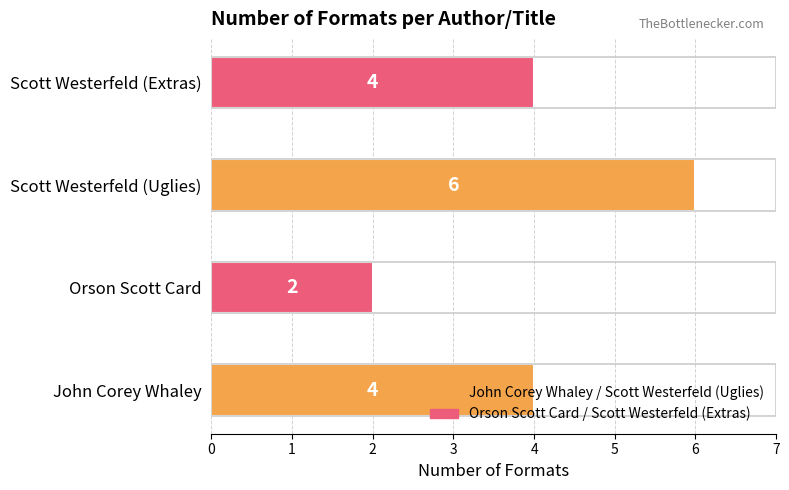

The chart shows a value of 9 at Scott Westerfeld (Uglies). True or false?

False